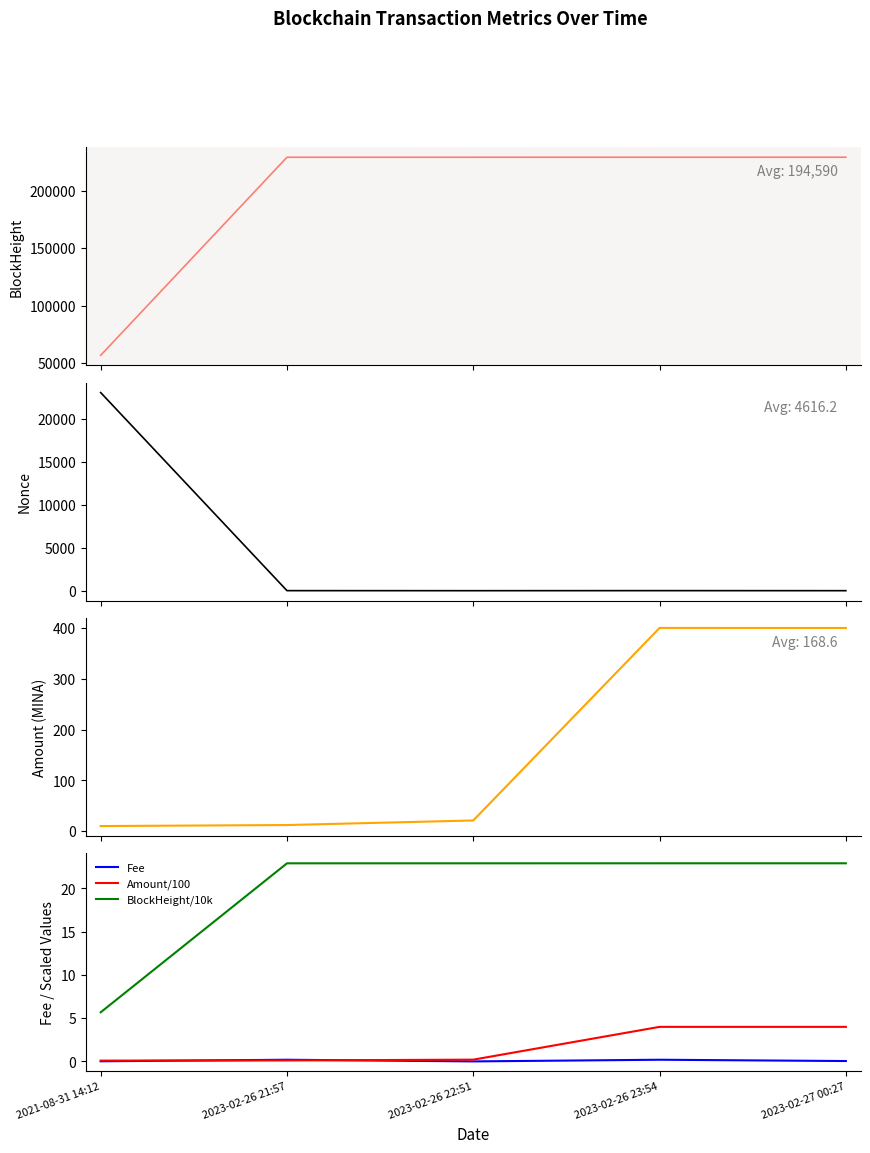

What is the label of the 3rd point from the left?

2023-02-26 22:51